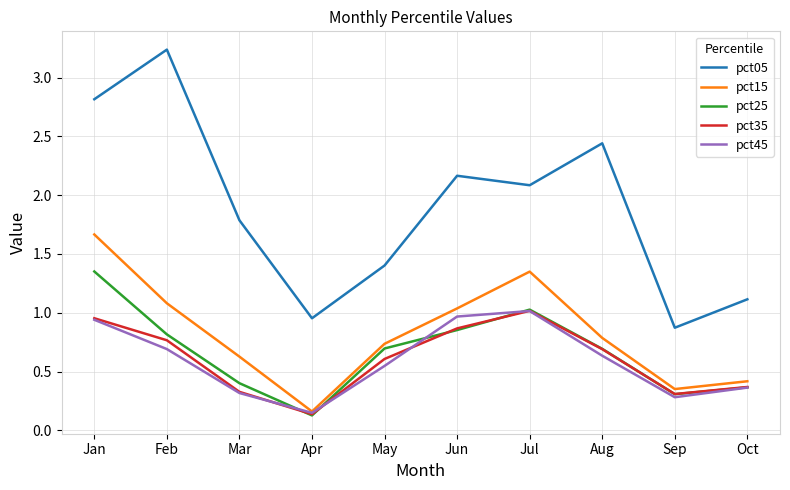

Is the value of pct45 at May greater than the value of pct35 at Apr?

Yes